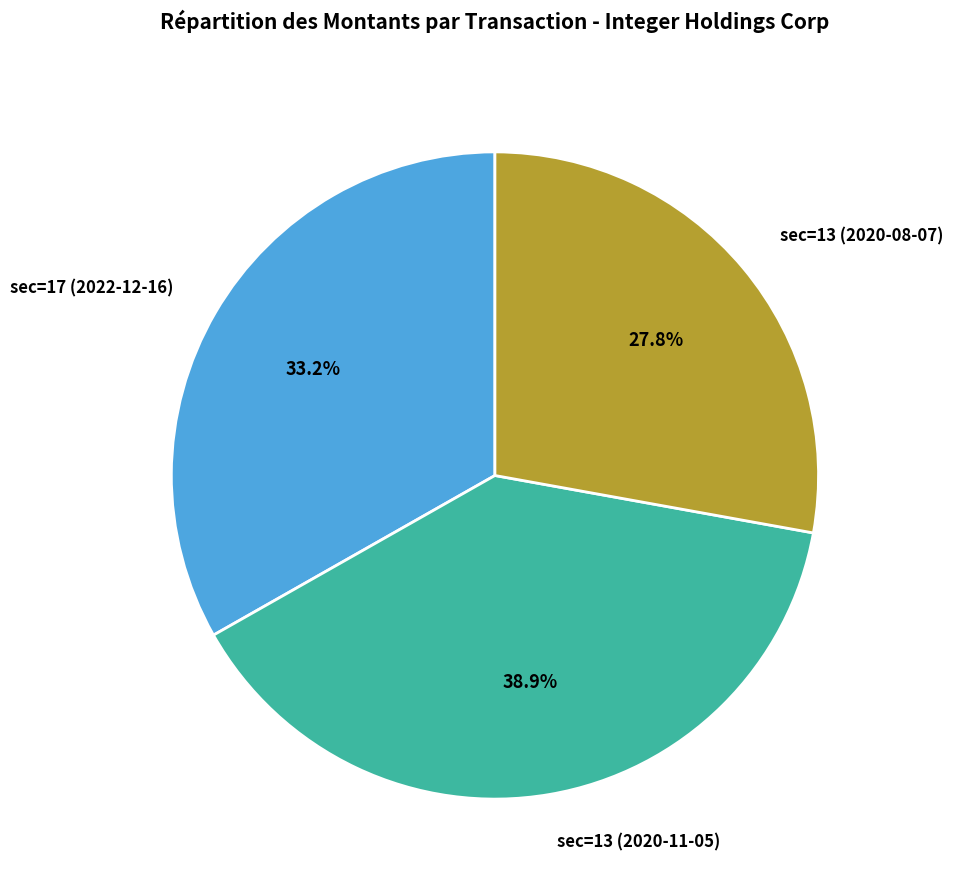

Is sec=13 (2020-08-07) the majority of the pie?

No